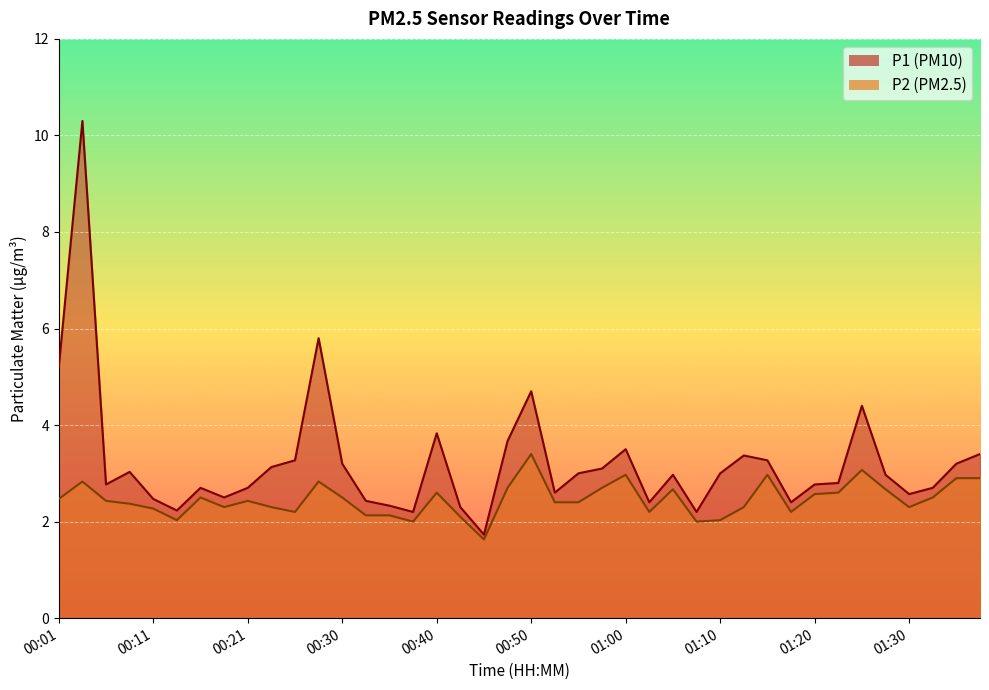

How many data points in P1 are less than 2?

1